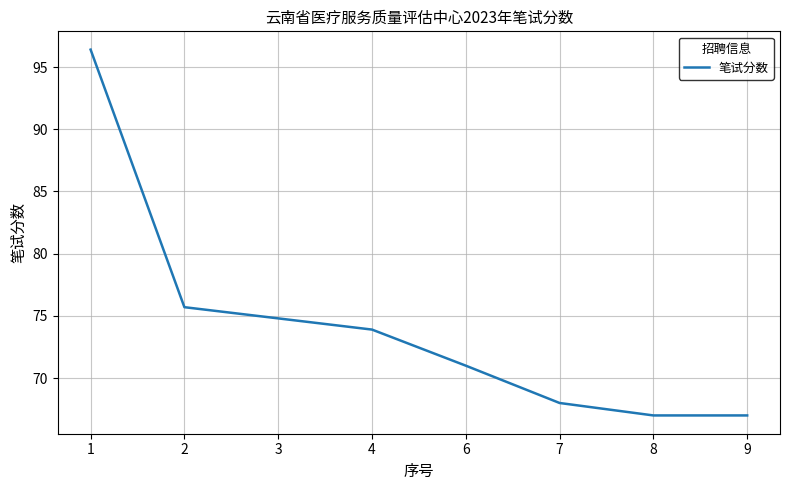

Reading left to right, list all the values displayed in this chart.

1=96.4	2=75.7	3=74.8	4=73.9	6=71.0	7=68.0	8=67.0	9=67.0